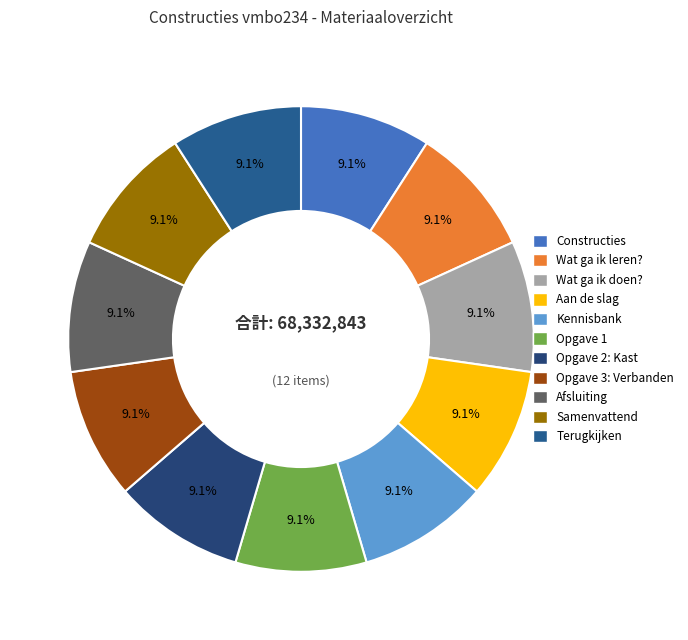

How many segments does this pie chart have?

11